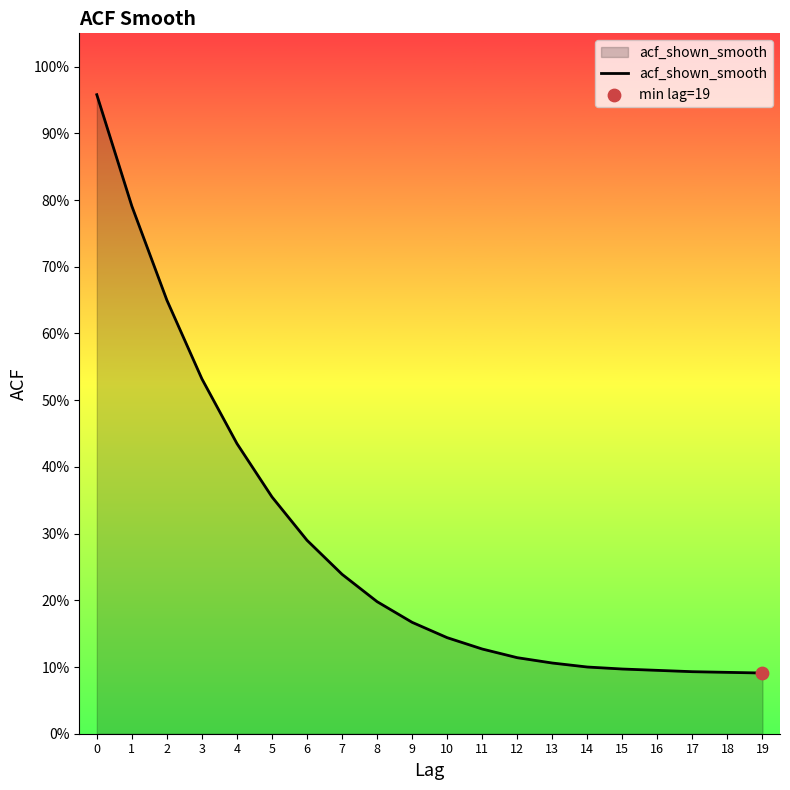

Between 13 and 10, which is larger?

10